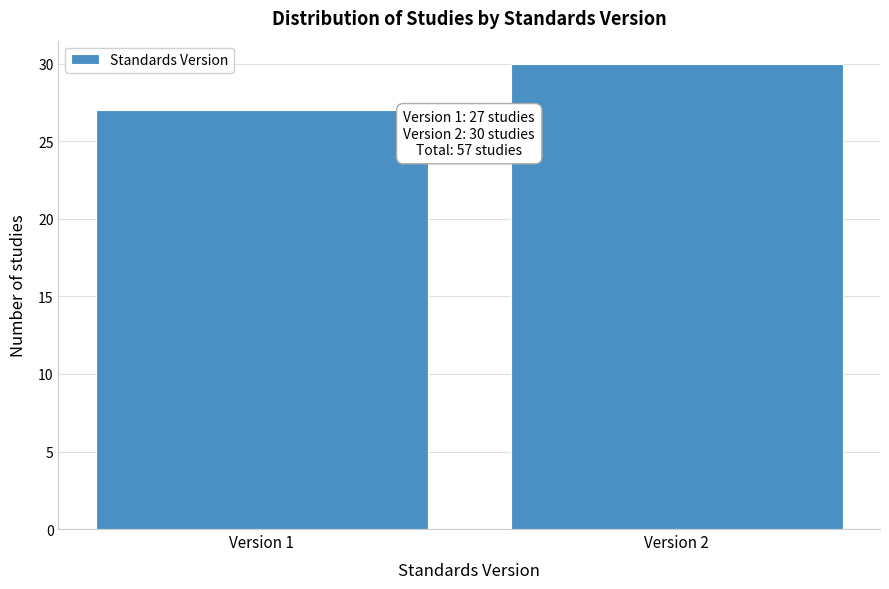

Reading left to right, transcribe all the data shown in this chart.

27	30